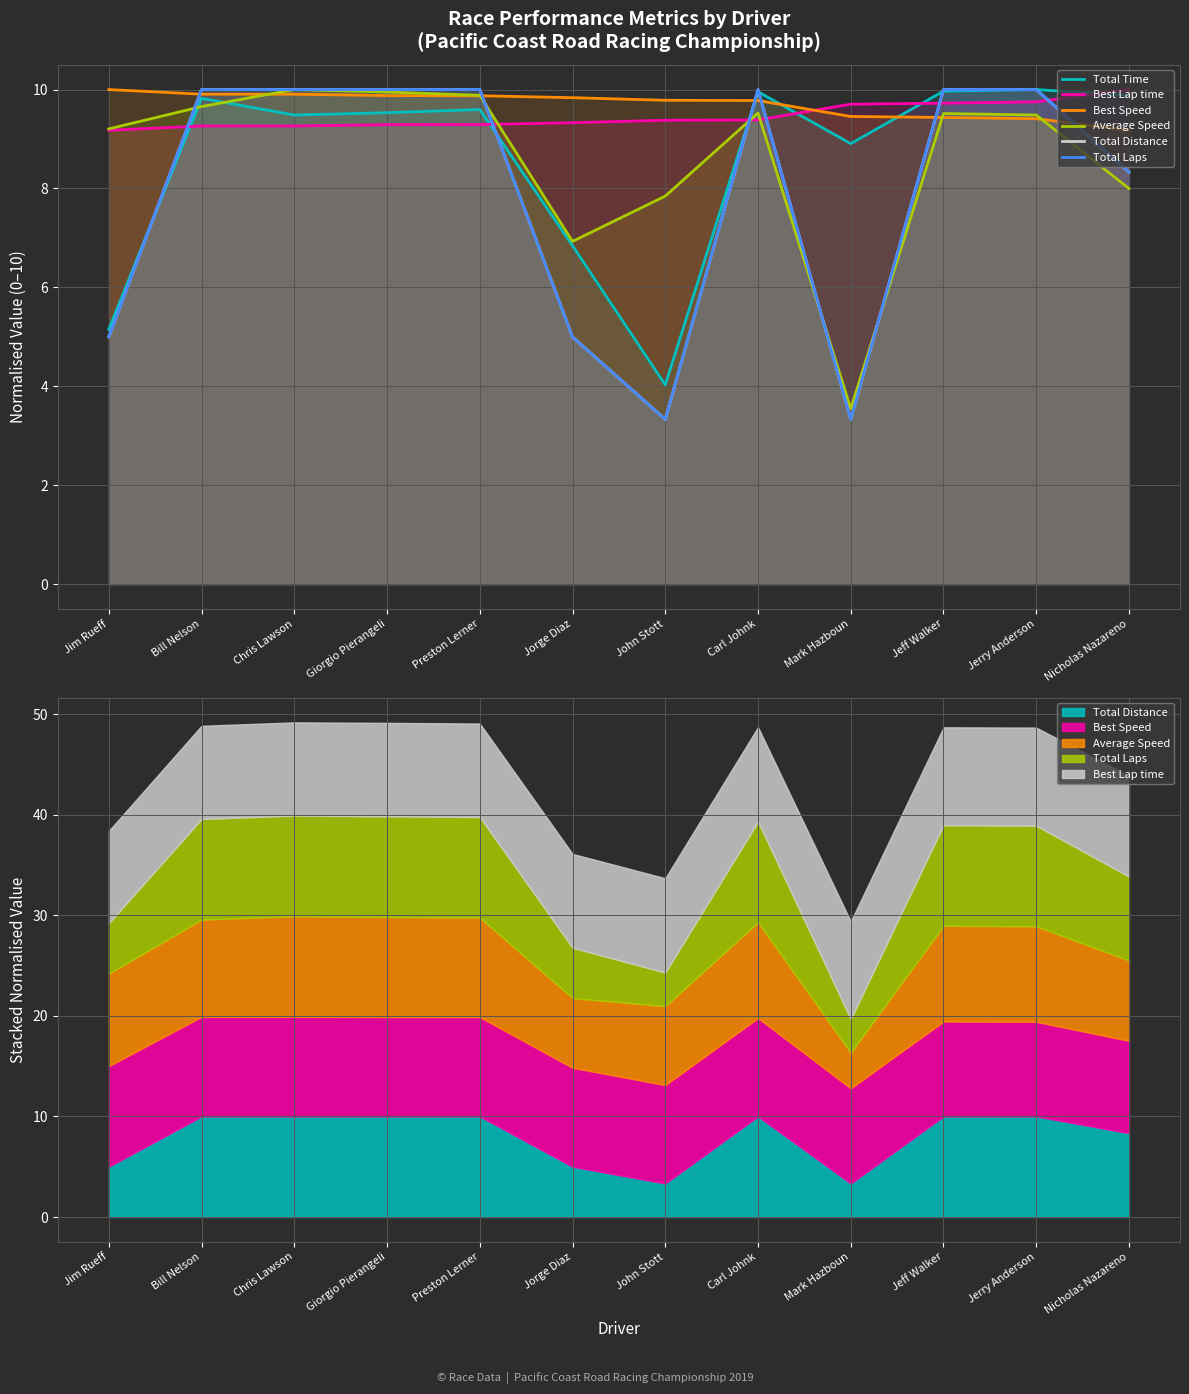

True or false: Best Lap time has more than 1 interior local peaks.

False